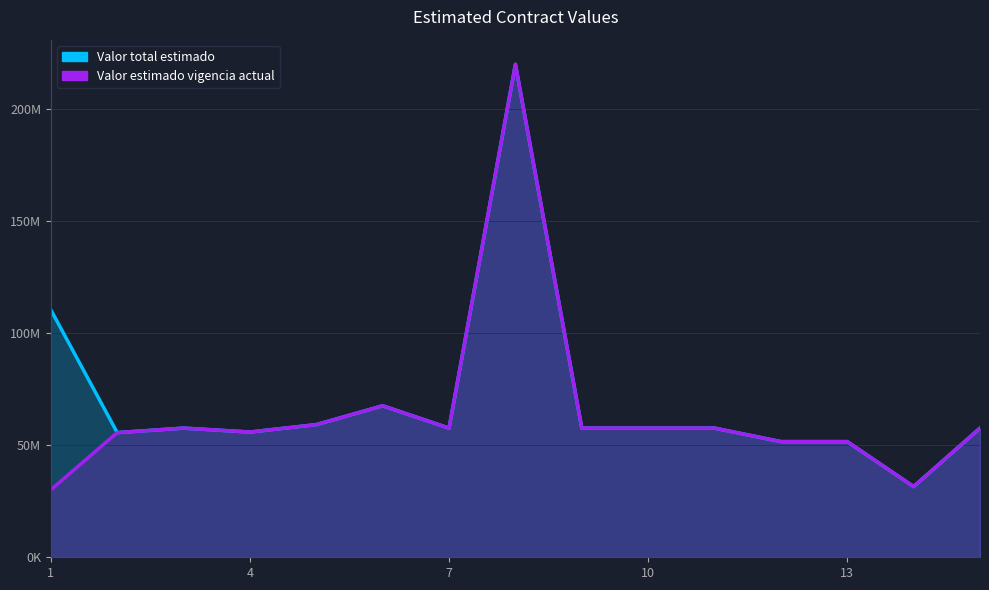

What is the sum of the Valor estimado vigencia actual values at 13 and 6?

119218527